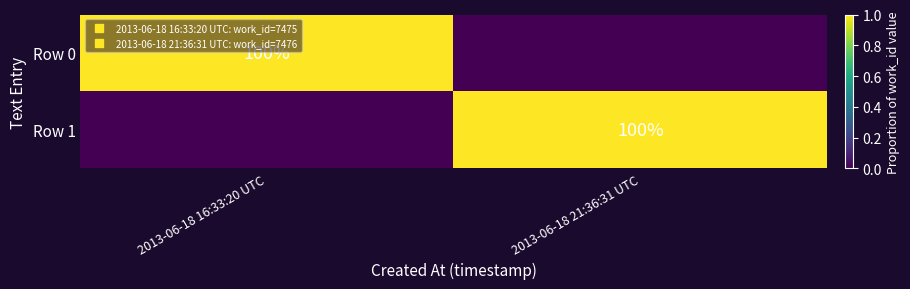

How many data points in Row 0 are less than 1?

1